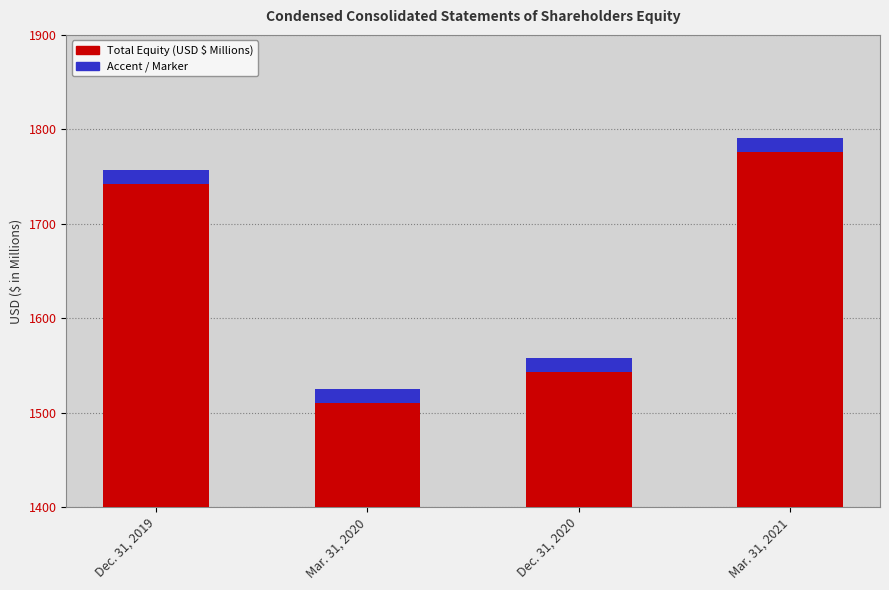

What is the difference between the values at Dec. 31, 2019 and Dec. 31, 2020?

199